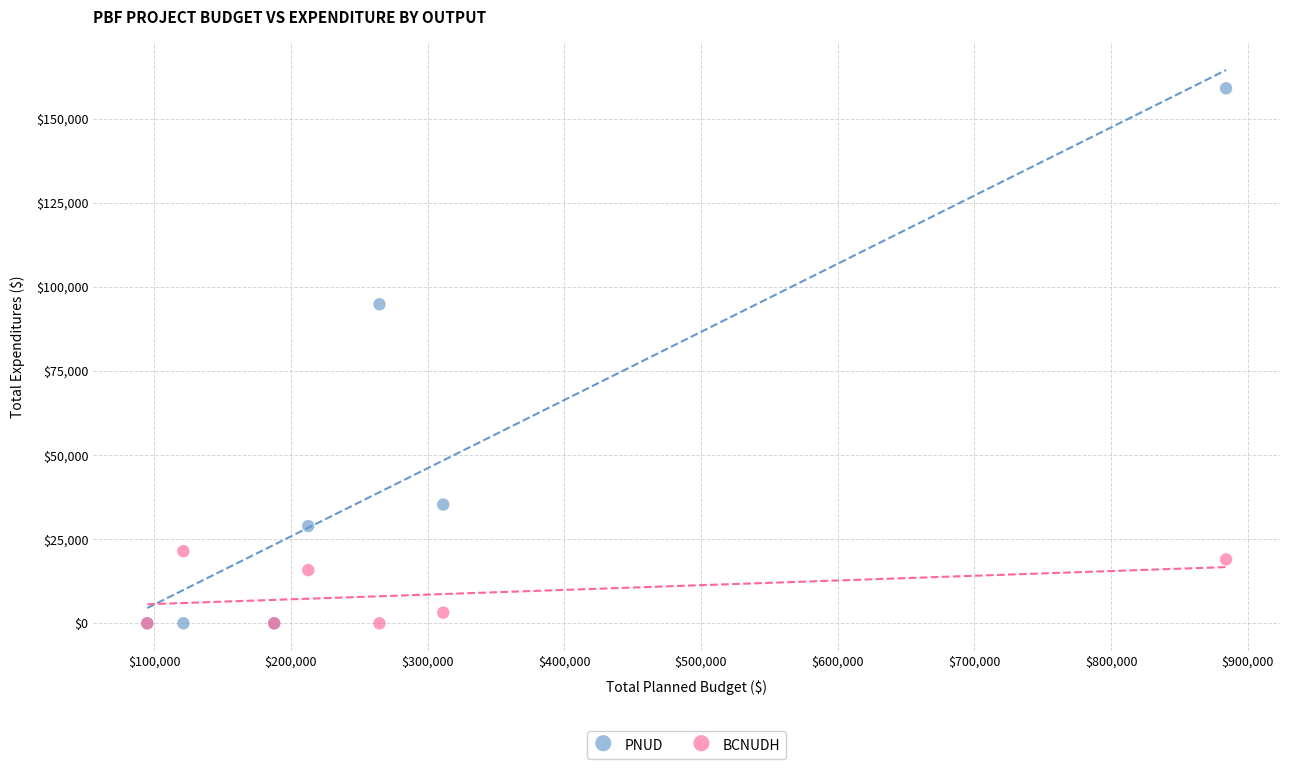

In the PNUD series, what Y value is closest to 79529?

94843.1